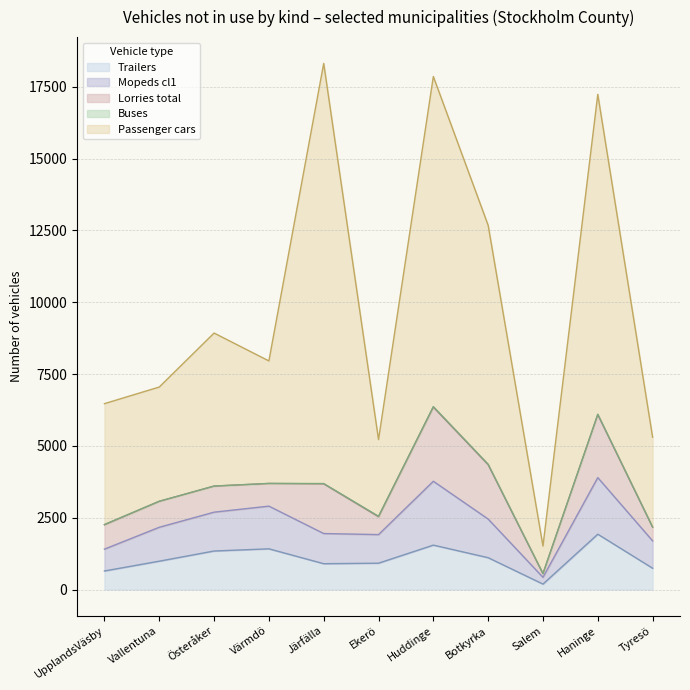

True or false: Passenger cars has more than 1 points higher than both neighbors.

True